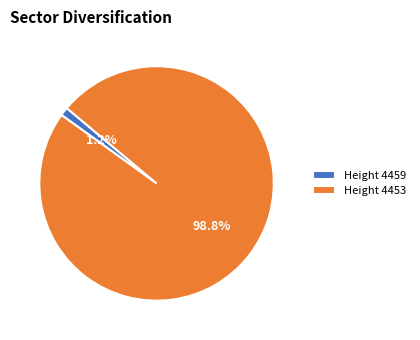

What percentage is NOT represented by Height 4453?

1.2%